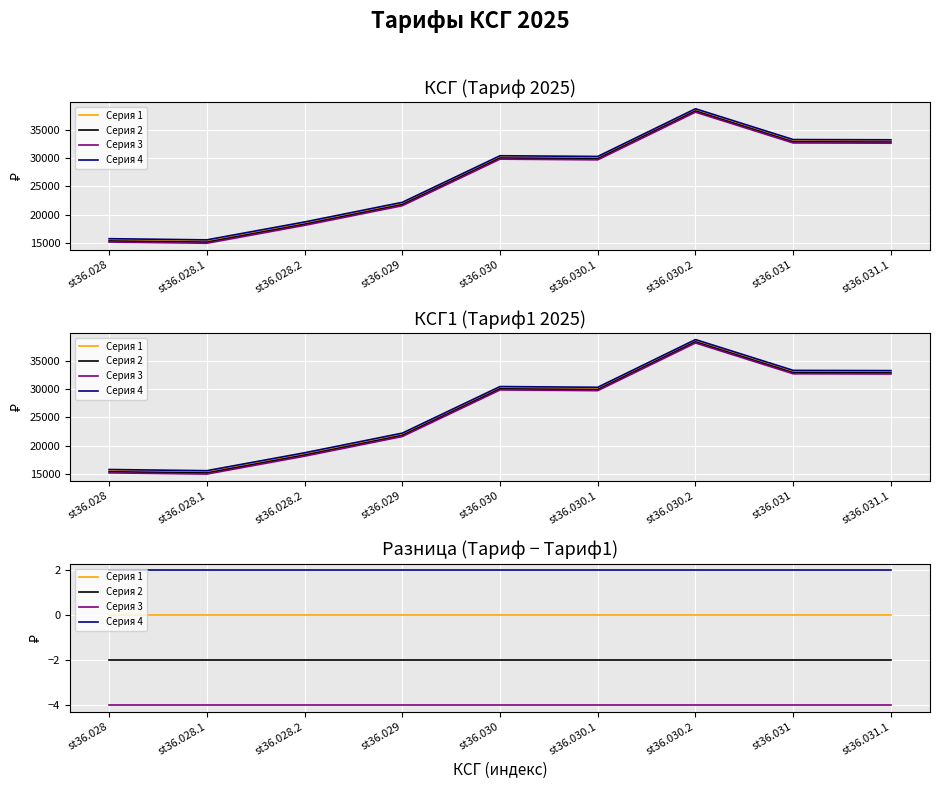

What is the total value across all series at st36.028.1?

-4